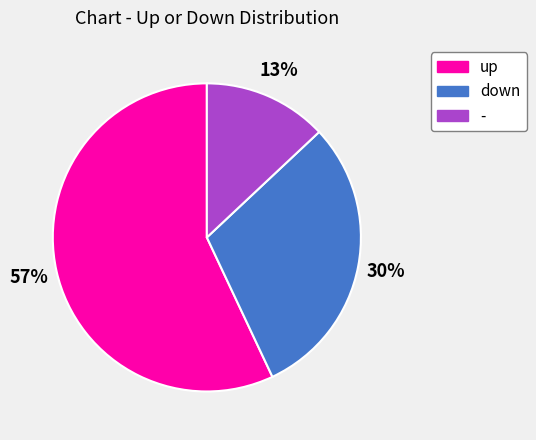

Is the sum of - and up greater than half?

Yes